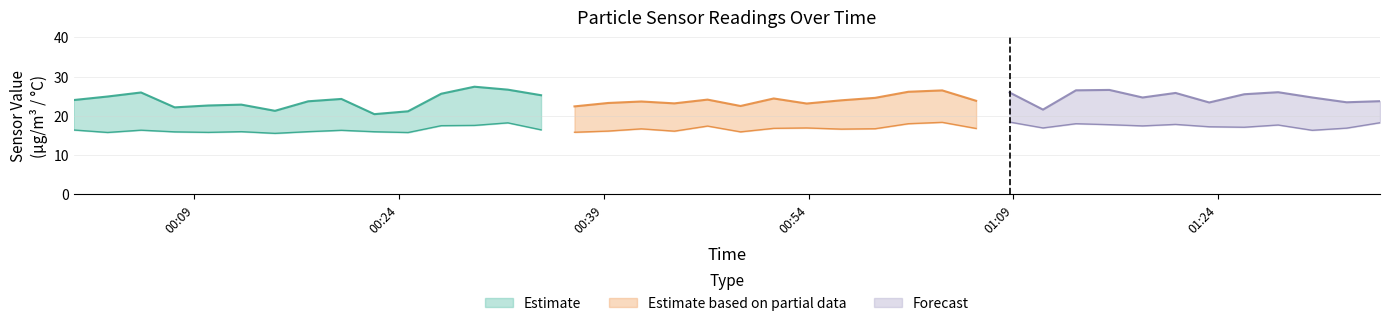

In SDS_P1, how many points are higher than both neighbors (excluding endpoints)?

12